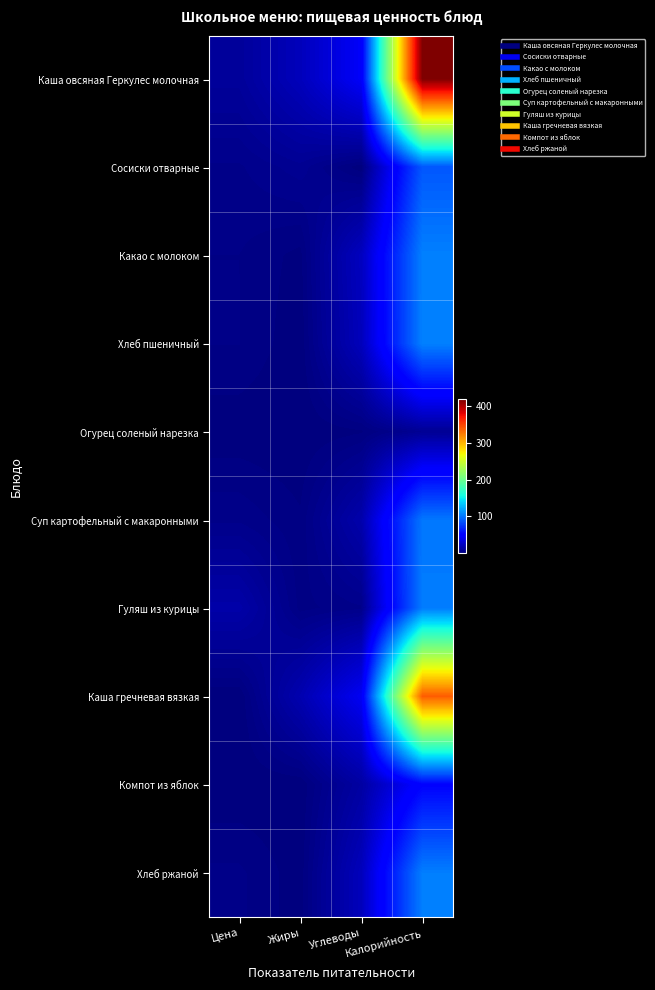

Rank the series by their maximum value, from lowest to highest.

Огурец соленый нарезка, Компот из яблок, Сосиски отварные, Суп картофельный с макаронными, Гуляш из курицы, Хлеб ржаной, Какао с молоком, Хлеб пшеничный, Каша гречневая вязкая, Каша овсяная Геркулес молочная